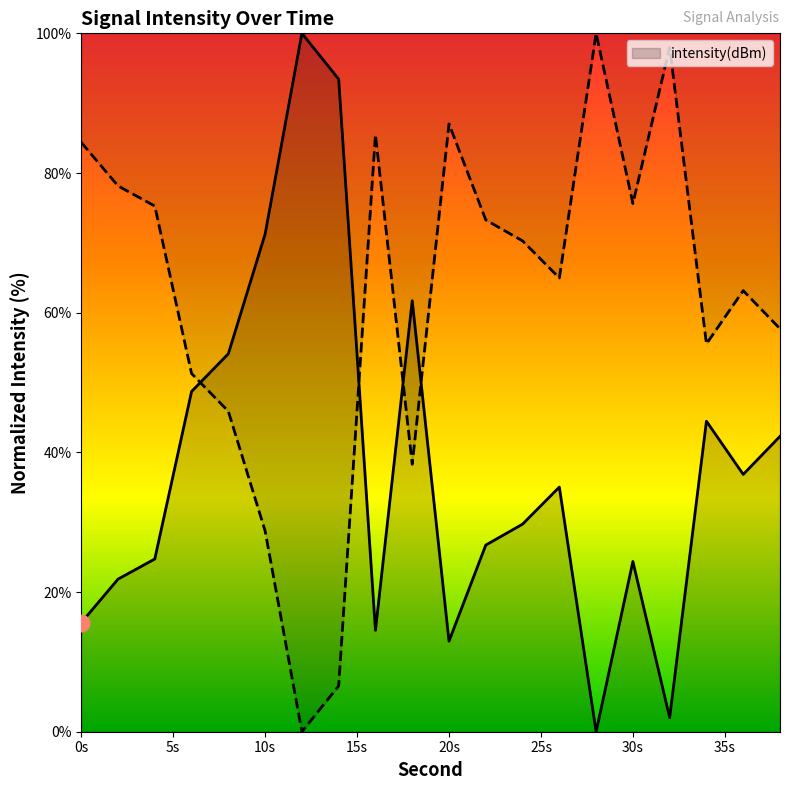

What is the maximum value shown in the chart?

100.0